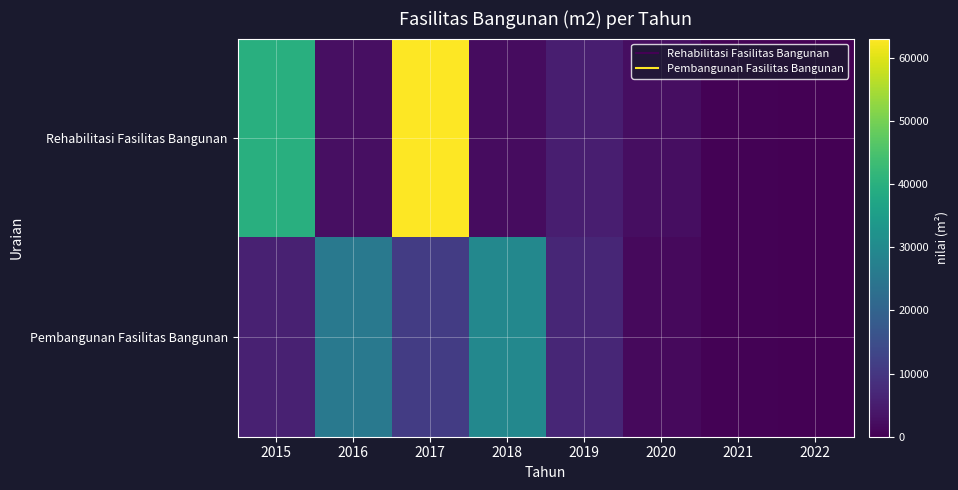

Reading left to right, list all the values displayed in this chart.

Rehabilitasi Fasilitas Bangunan: 2015=39801	2016=2500	2017=63057	2018=2039	2019=5225	2020=2250	2021=440	2022=0
Pembangunan Fasilitas Bangunan: 2015=5839	2016=25498	2017=11264	2018=29349	2019=6794	2020=1550	2021=370	2022=0